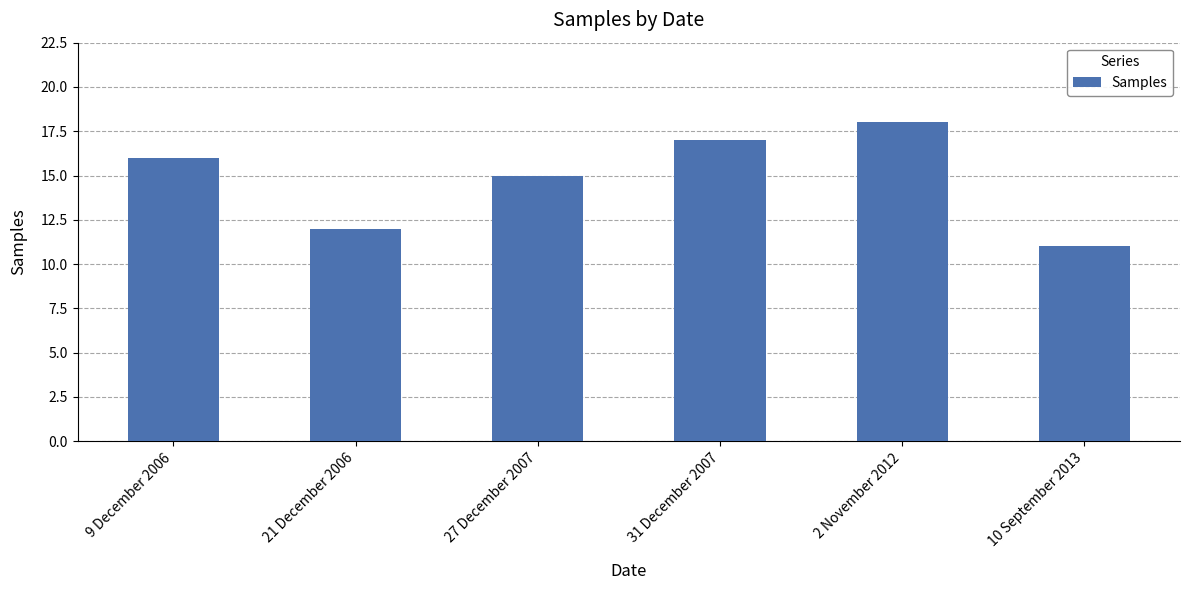

The value at 31 December 2007 is 17. True or false?

True